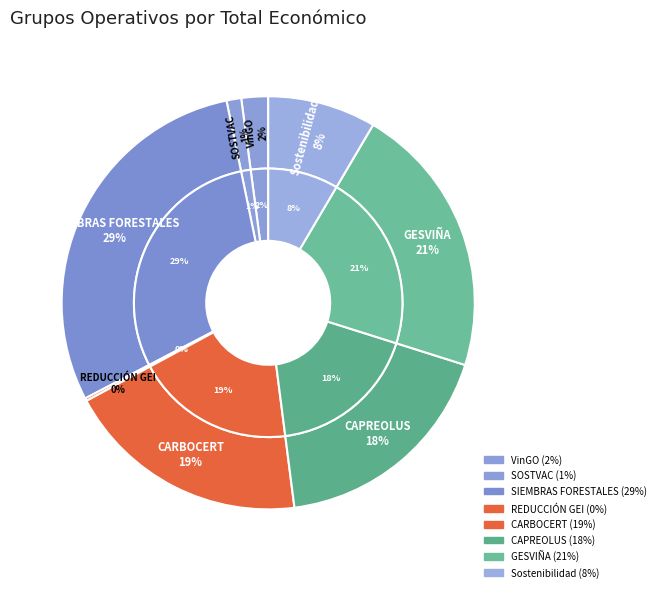

What percentage is the SIEMBRAS FORESTALES slice, to the nearest percent?

29%